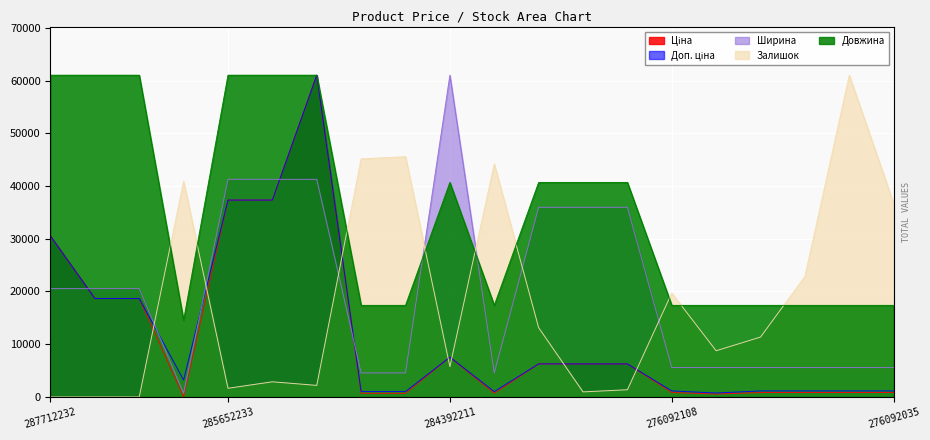

True or false: Довжина and Залишок cross at least once.

True